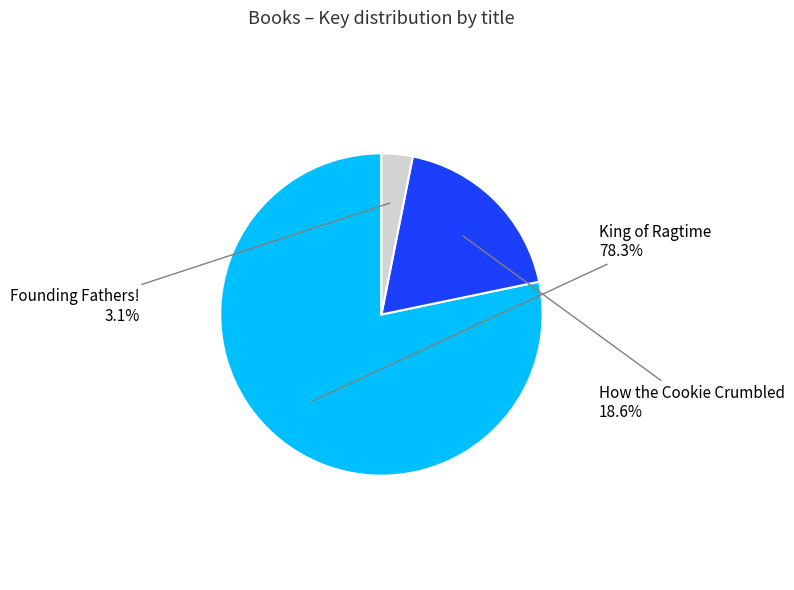

Combined, do King of Ragtime and Founding Fathers! account for over 50%?

Yes